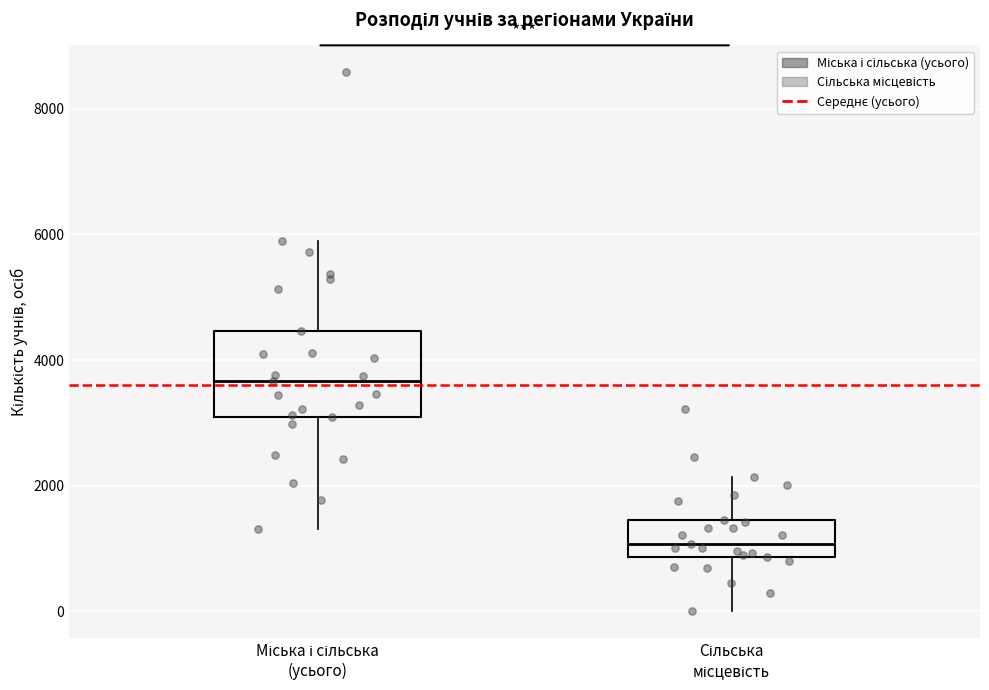

Where does the lower whisker of the box for Сільська місцевість end on the y-axis? The values are not printed on the chart, so give them approximately, as read against the axis.

0